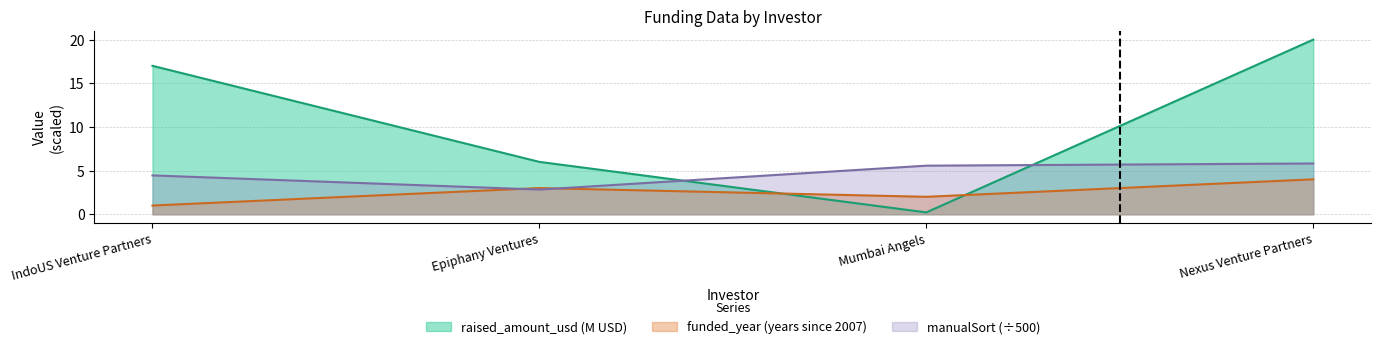

True or false: raised_amount_usd has more than 2 interior local peaks.

False